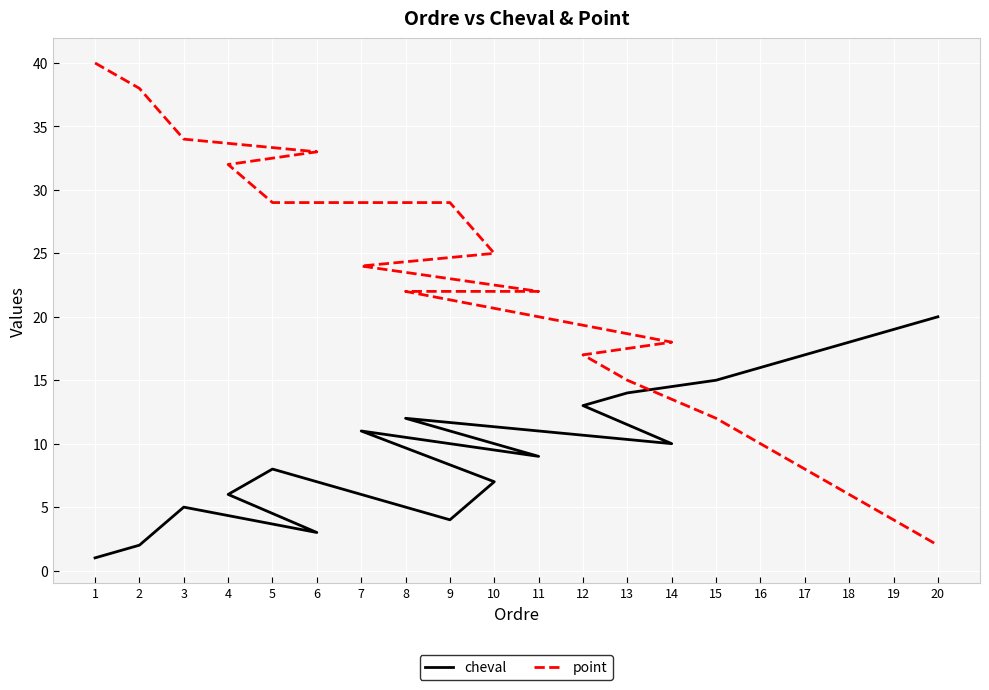

How many interior local valleys does the cheval series have?

4